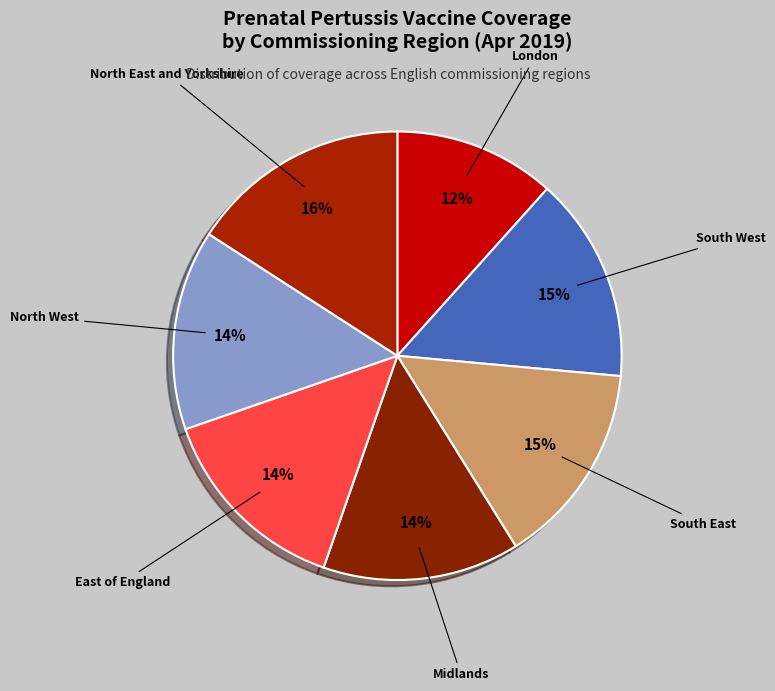

To the nearest percent, what is the average slice percentage?

14%